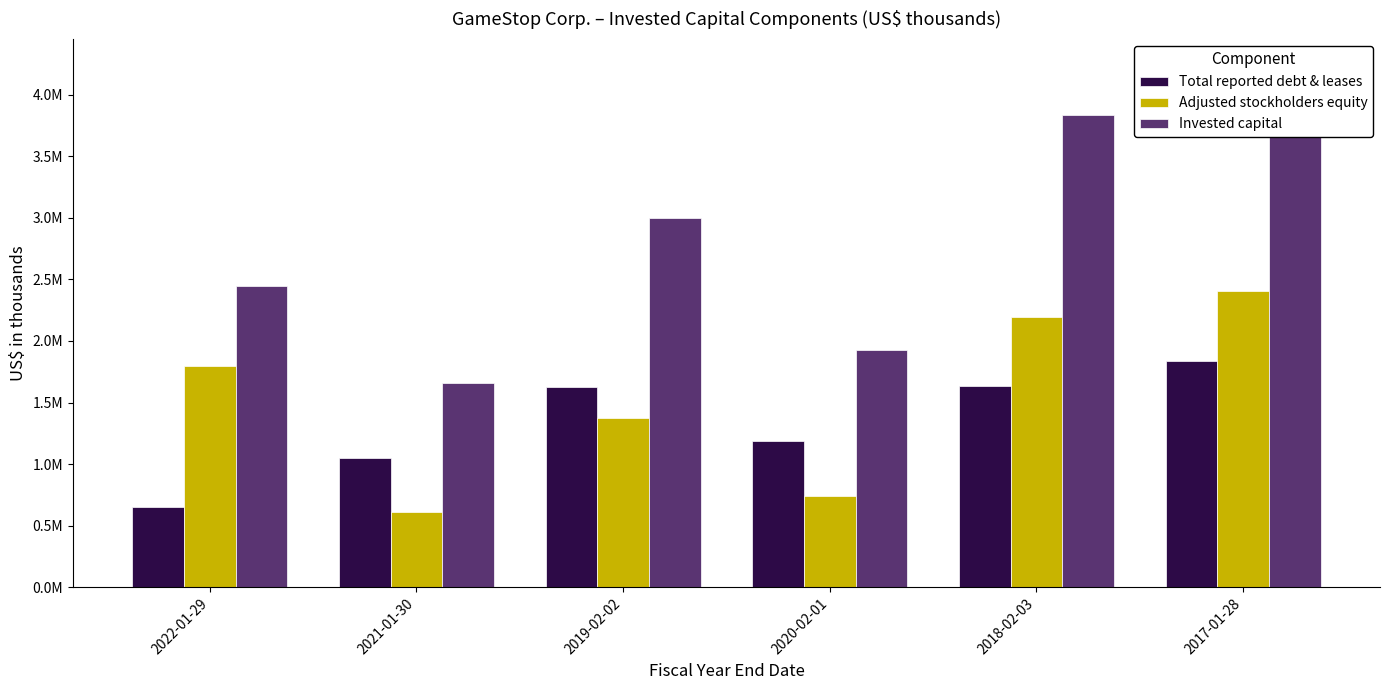

Which category has the highest value in the Adjusted stockholders equity series?

2017-01-28